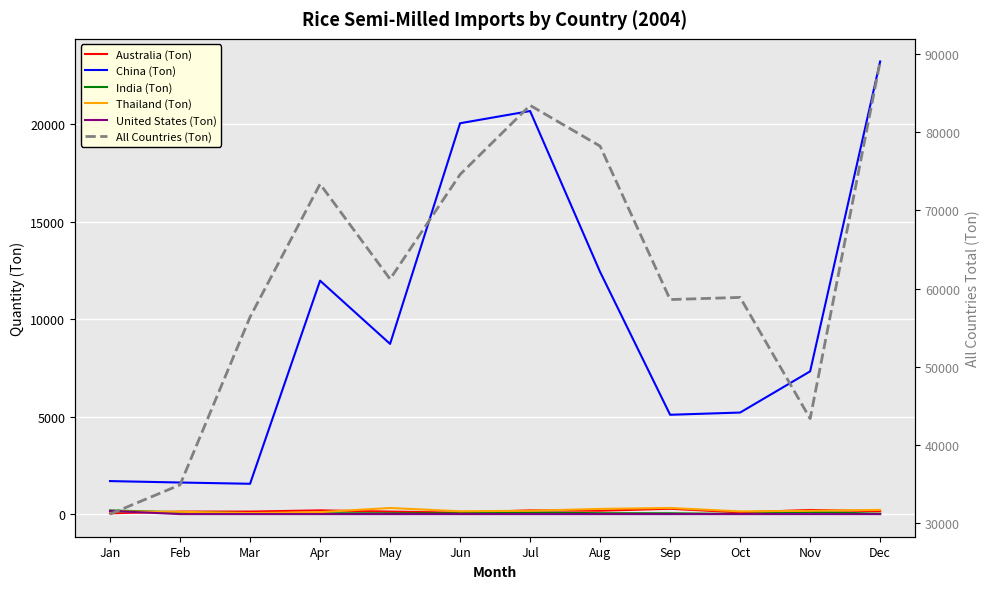

What is the total value across all series at Nov?

51146